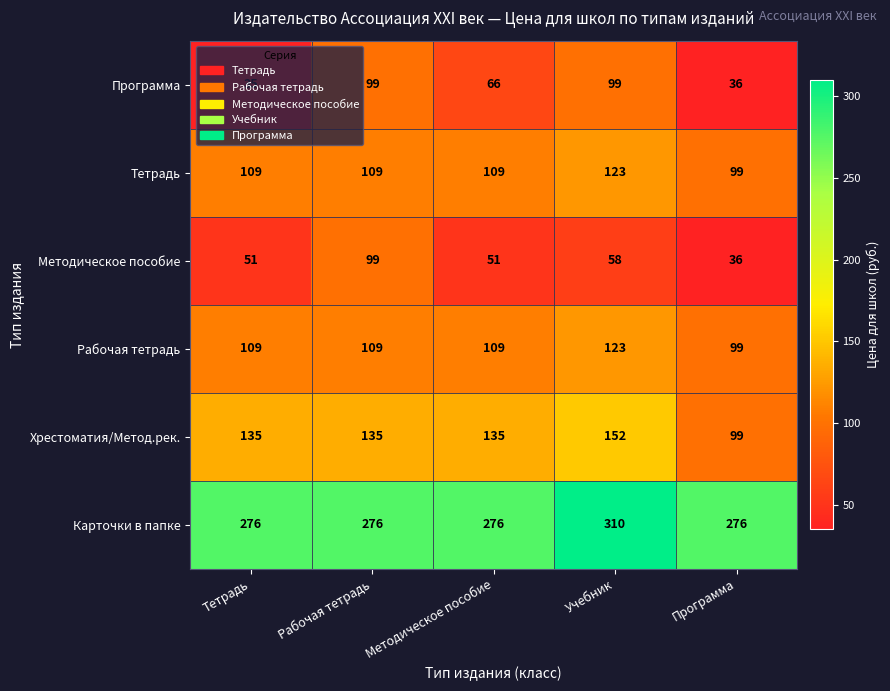

Which series has the largest range (max minus min)?

Программа